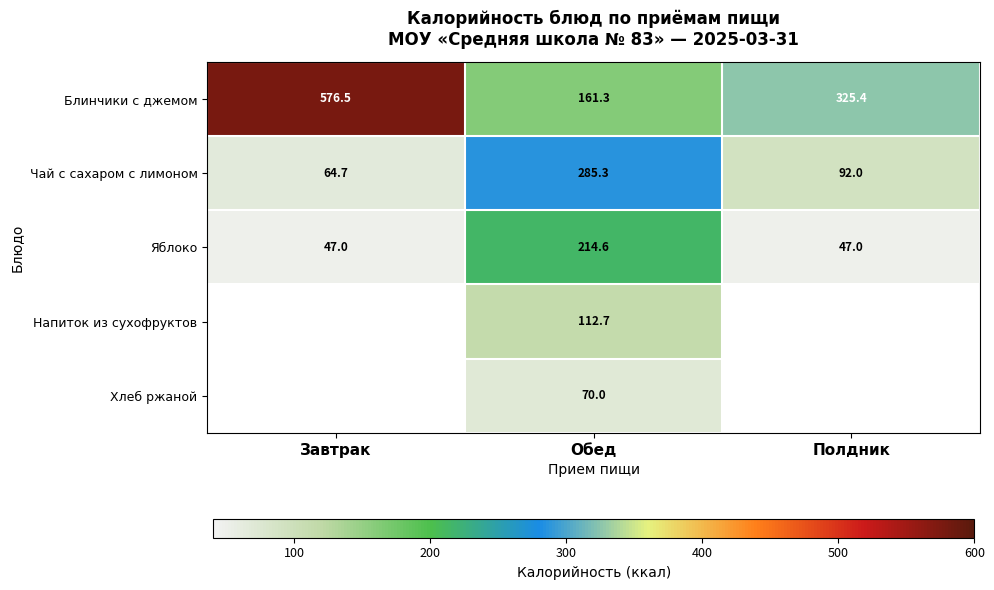

How many categories are shown in the chart?

3